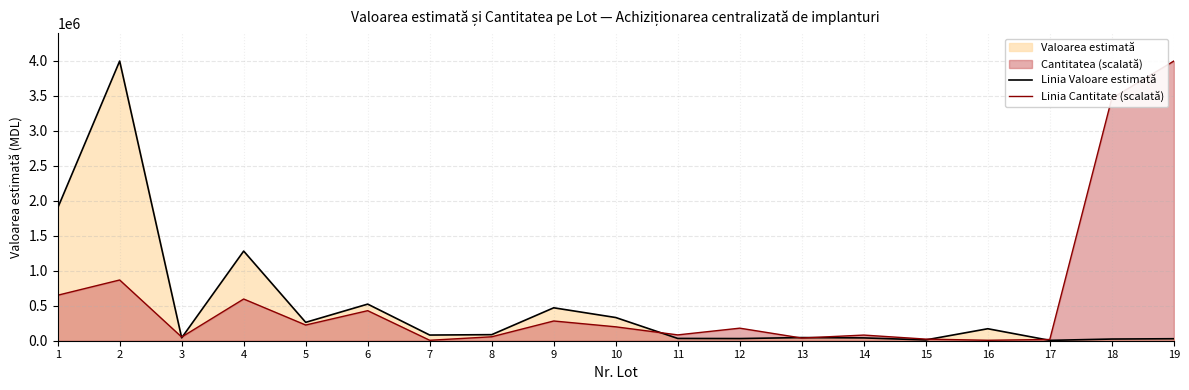

Reading right to left, transcribe all the data shown in this chart.

Linia Valoare estimată: 28427.0	23993.8	5140.8	171125.0	11520.0	40320.0	45000.0	30800.0	32487.0	331138.9	470003.6	86592.0	80937.5	522600.0	262500.0	1279633.5	41717.5	3991998.2	1893492.9
Linia Cantitate (scalată): 3991998.2	3460500.2	17930.1	6403.6	23052.9	80685.2	38421.5	179300.5	83246.7	198511.3	281758.0	56351.6	6403.6	429040.6	224125.7	595533.9	52509.4	867046.1	649324.1